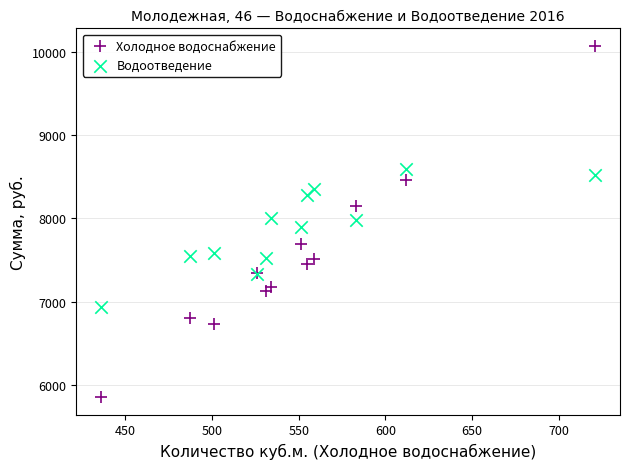

What are all the series names shown in the legend?

Холодное водоснабжение, Водоотведение